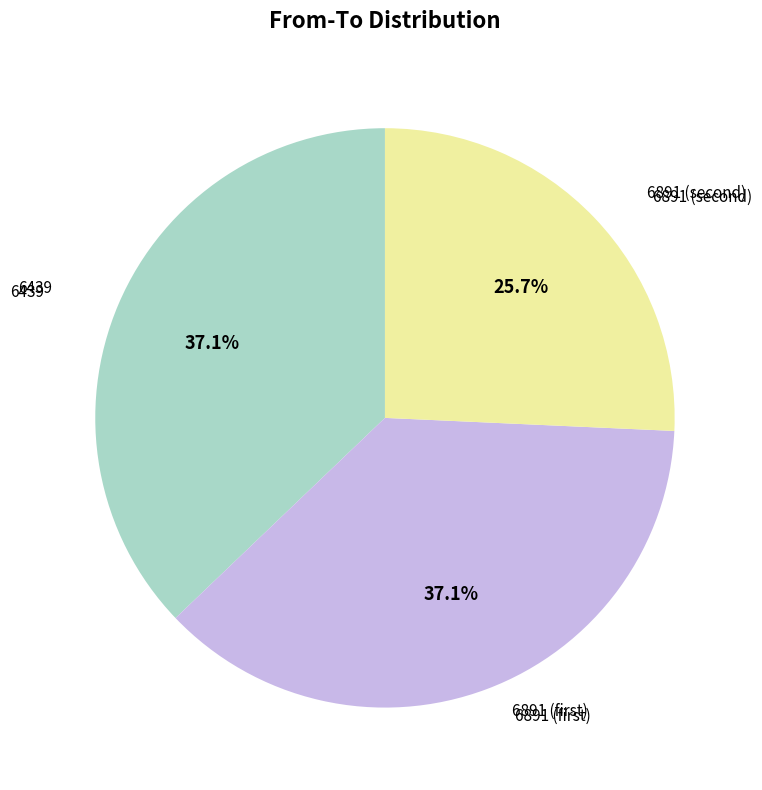

Which slice is the smallest?

6891 (second)